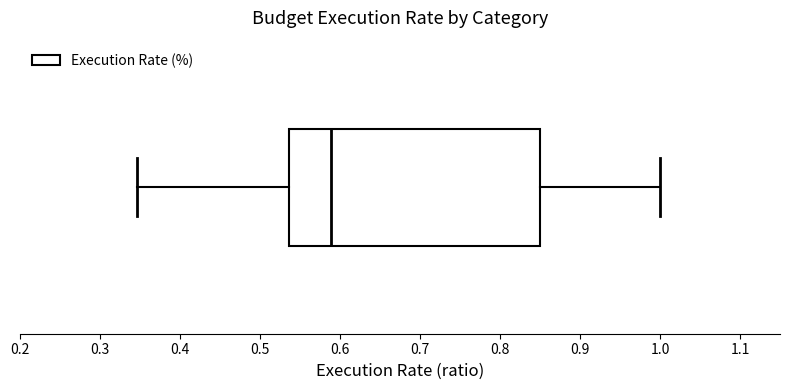

Where is the left edge of the box on the x-axis? The values are not printed on the chart, so give them approximately, as read against the axis.

0.54